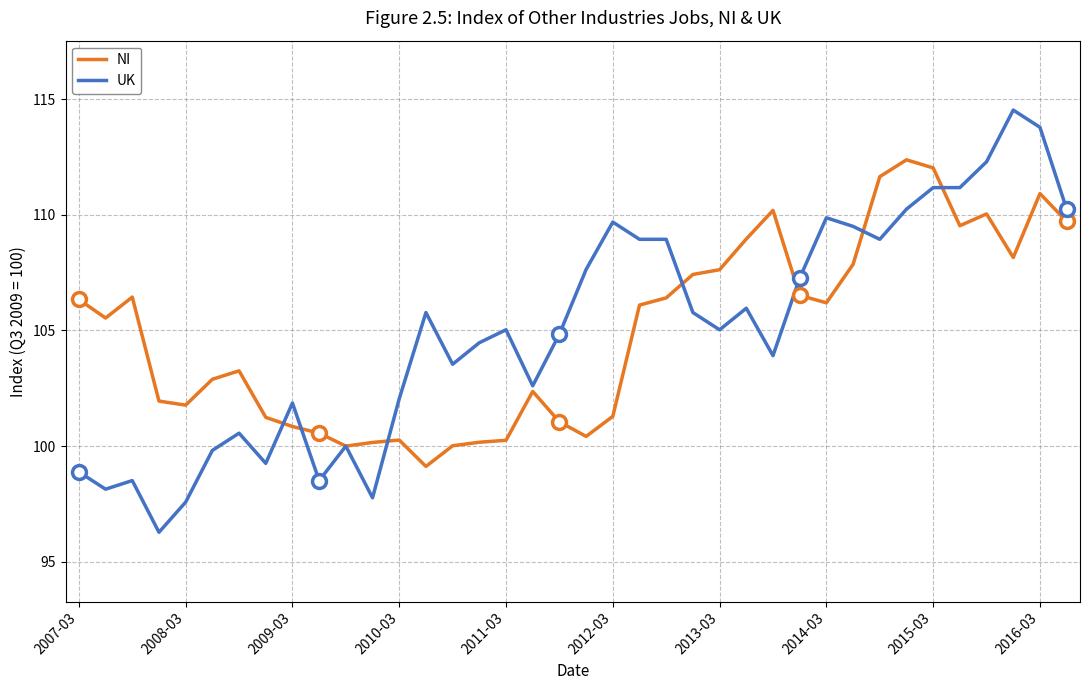

How many values in the NI series exceed 106?

19